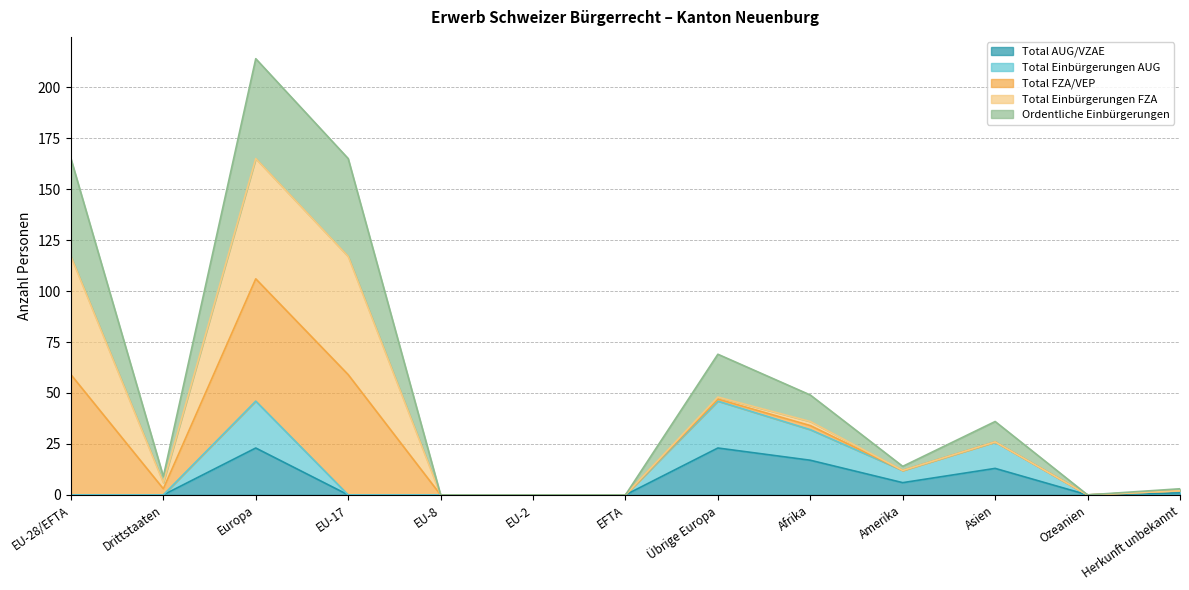

What is the maximum value shown in the chart?

214